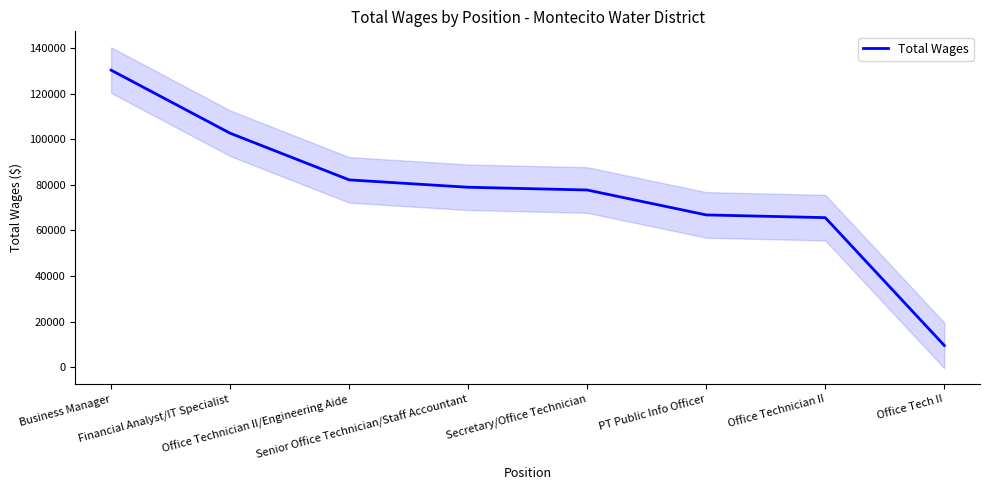

Is this an area chart (filled region under the line)?

No